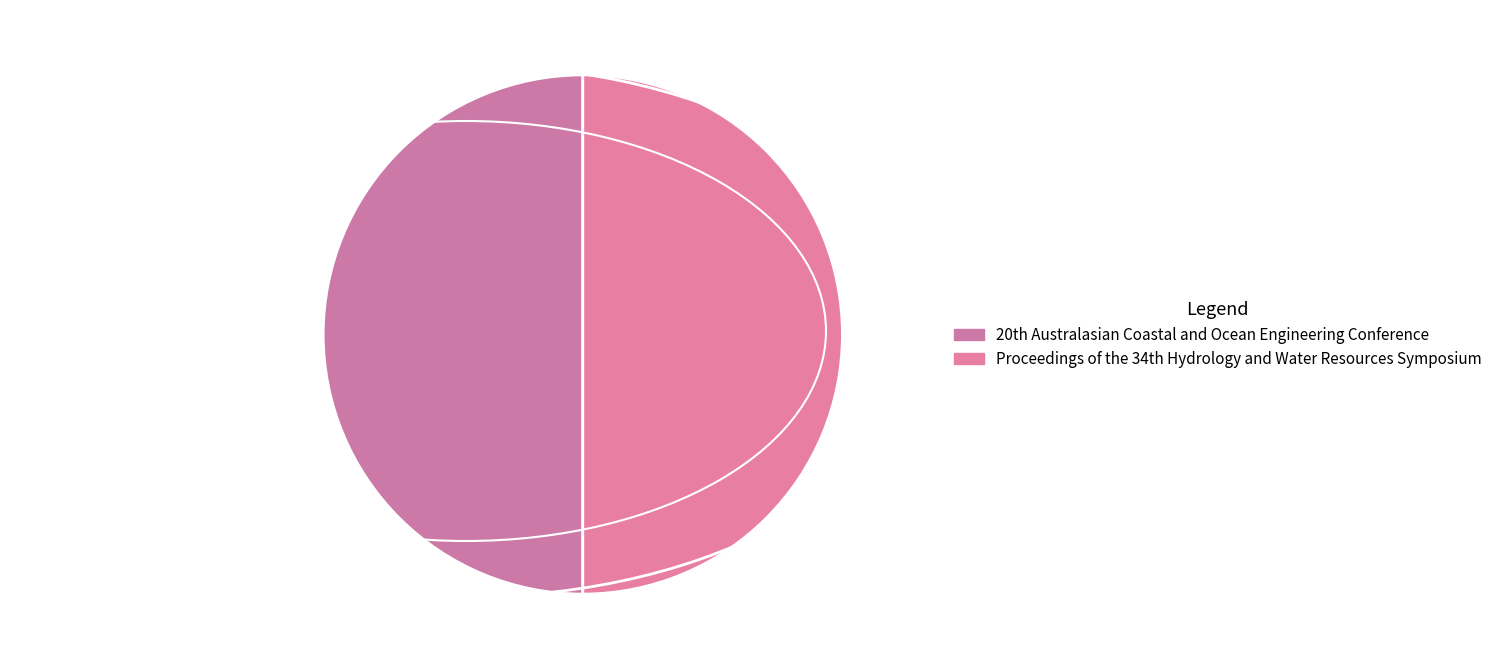

Count the number of slices in the pie.

2